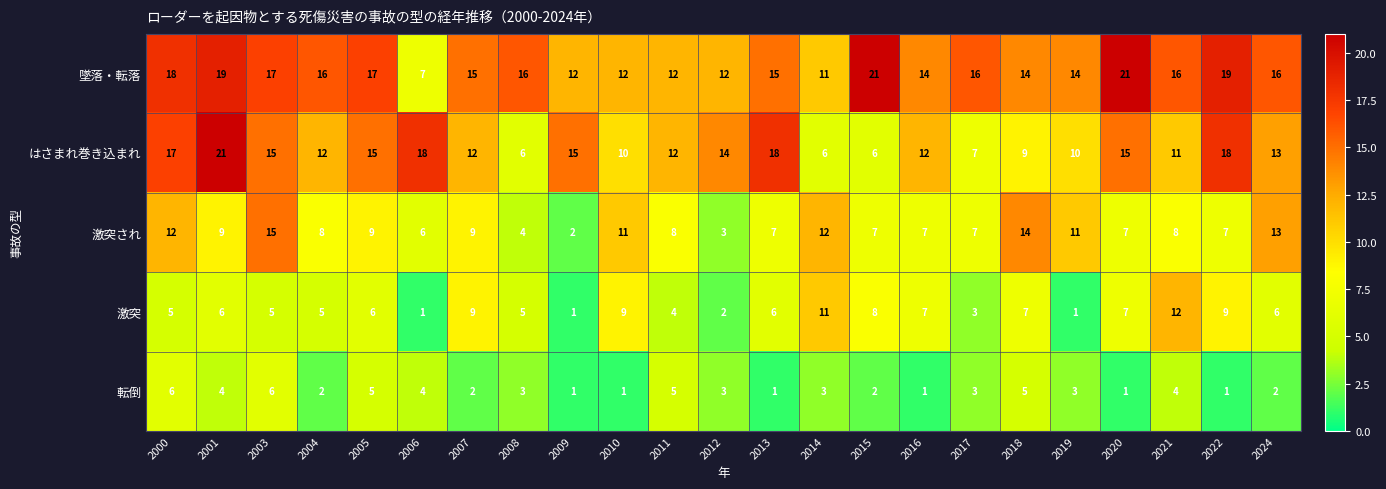

The 墜落・転落 series shows 24 at 2018. True or false?

False